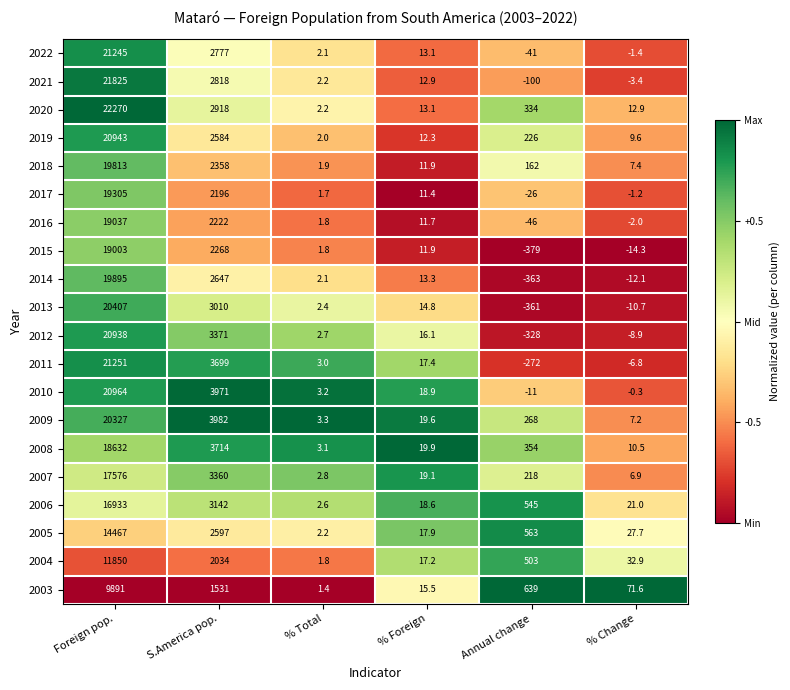

True or false: 2013 has a value of 1.6 at % Total.

False